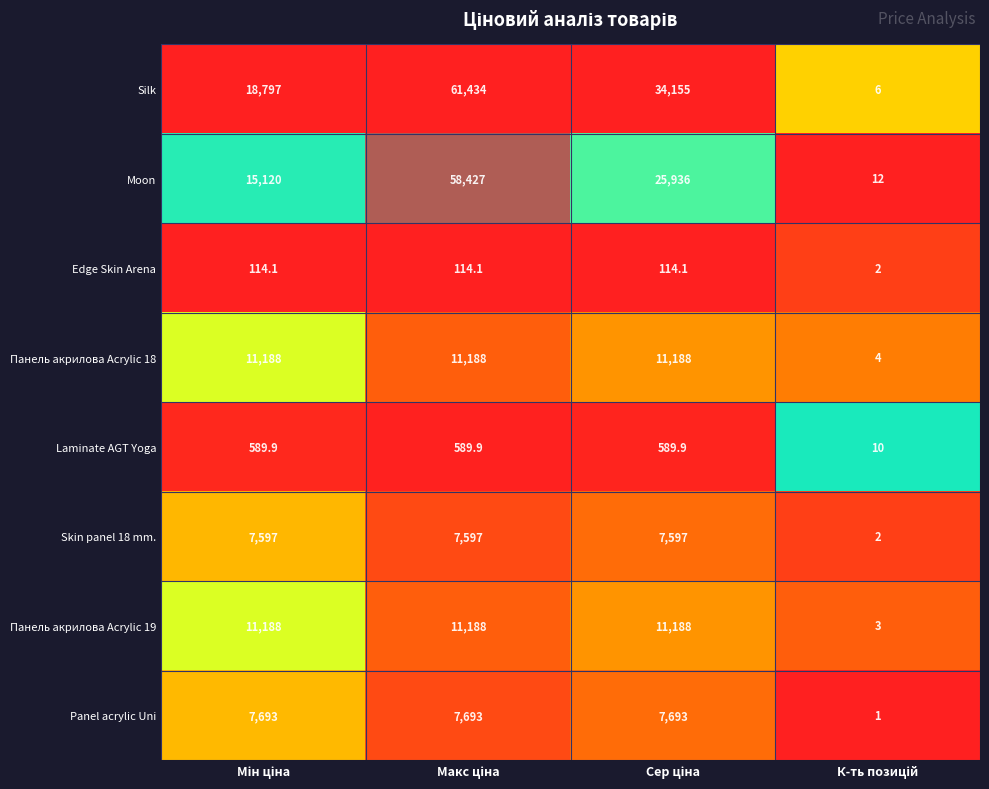

What is the smallest value displayed?

1.0